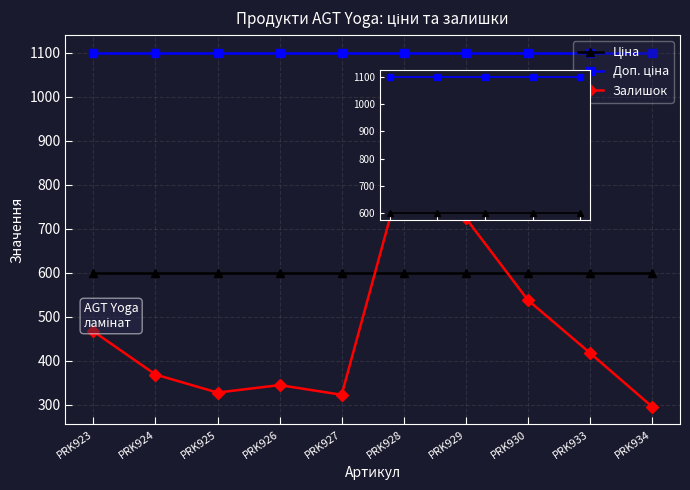

True or false: Доп. ціна and Ціна intersect in this chart.

False